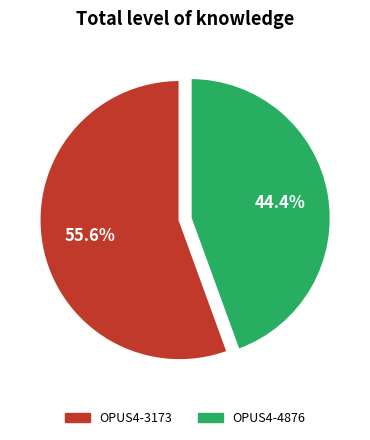

True or false: OPUS4-4876 accounts for 44% of the total.

True